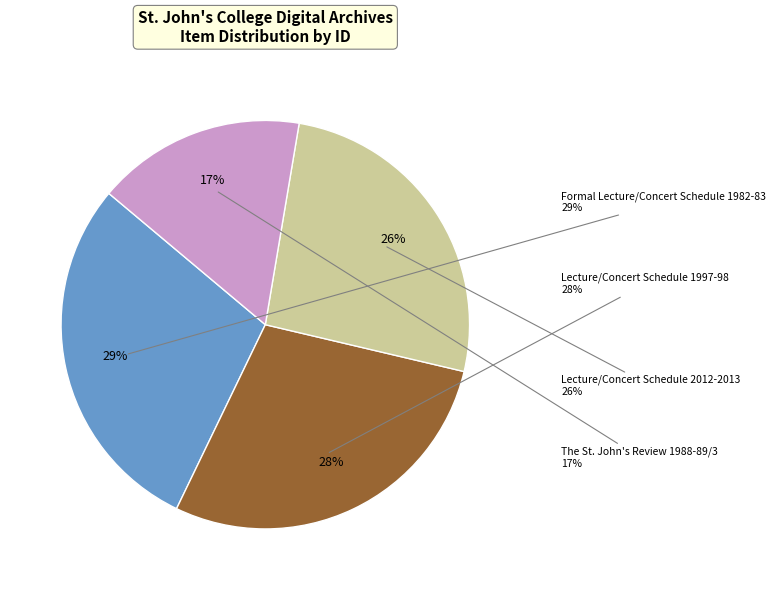

To the nearest percent, what portion does The St. John's Review 1988-89/3 represent?

17%